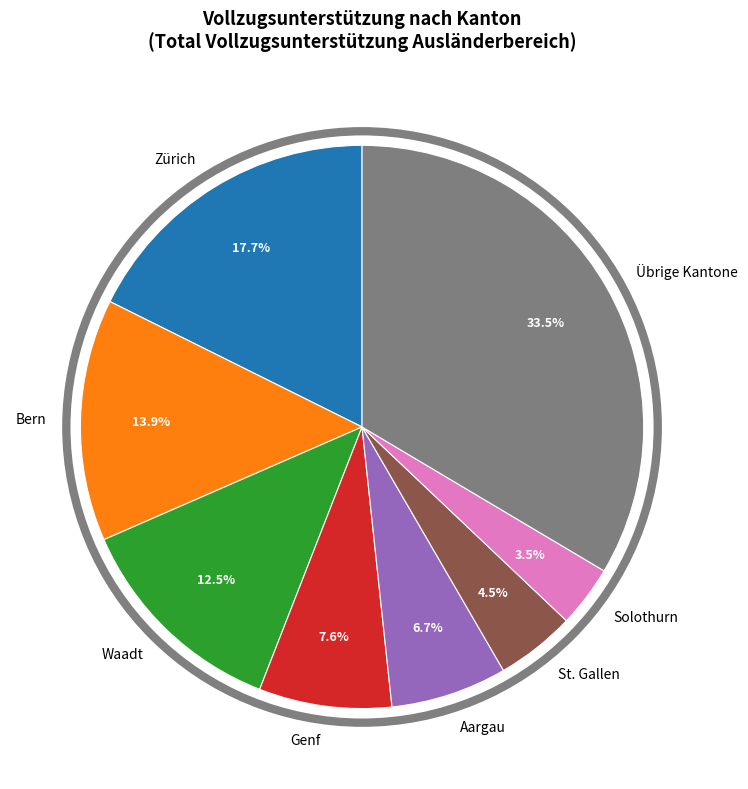

What is the ratio of the value at Solothurn to the value at Waadt?

0.3